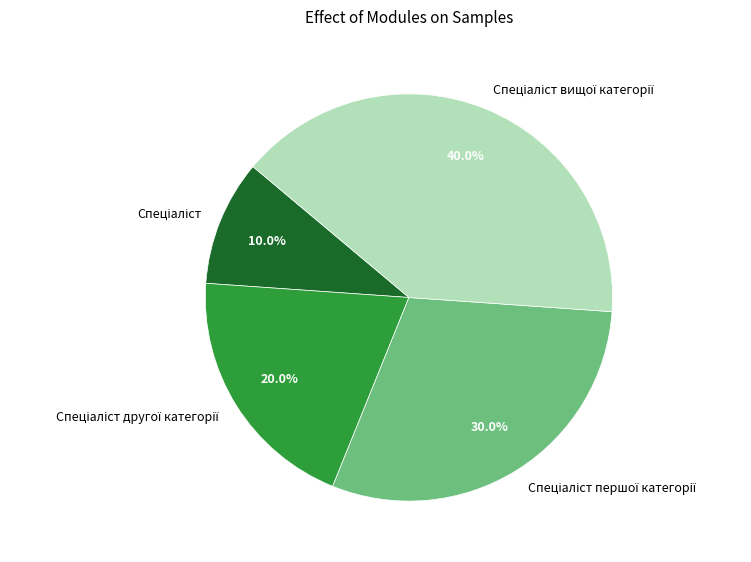

How many slices are in this pie chart?

4